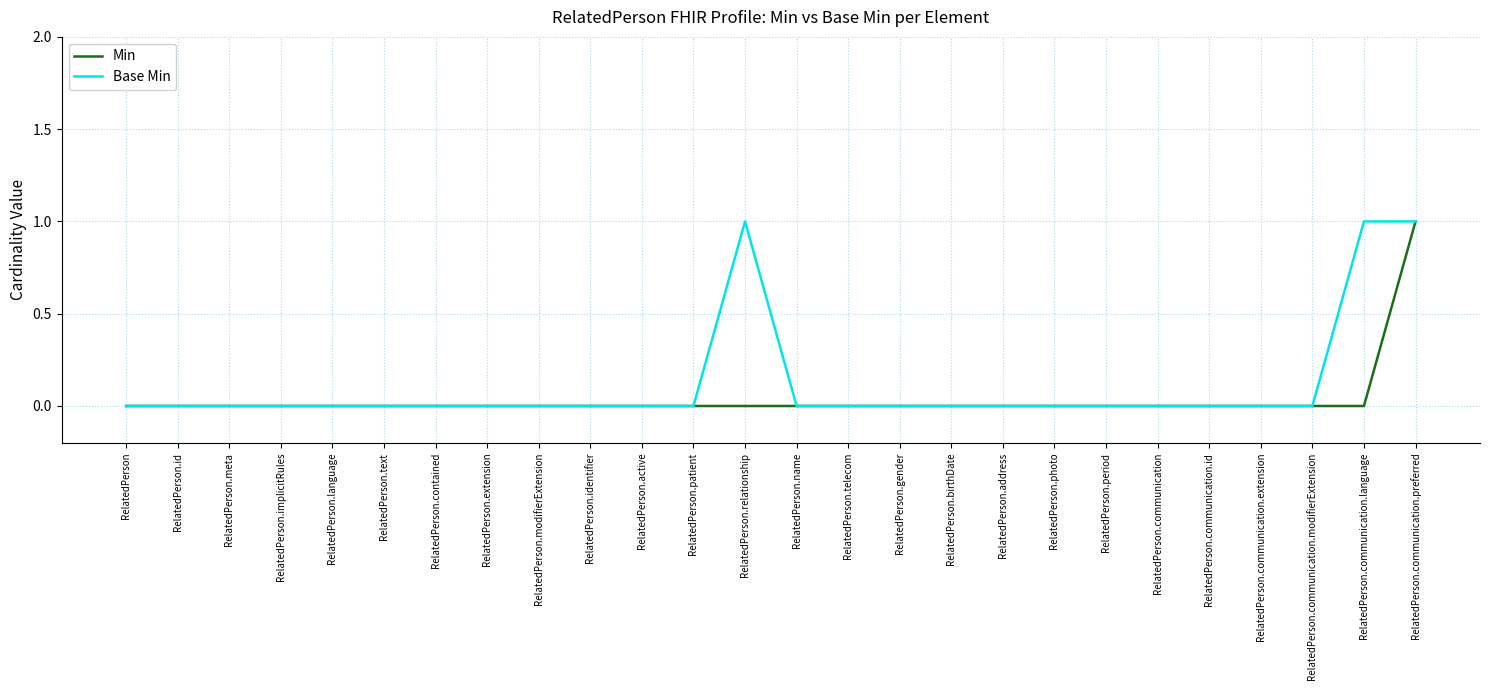

Which series has the largest total across all categories?

Base Min